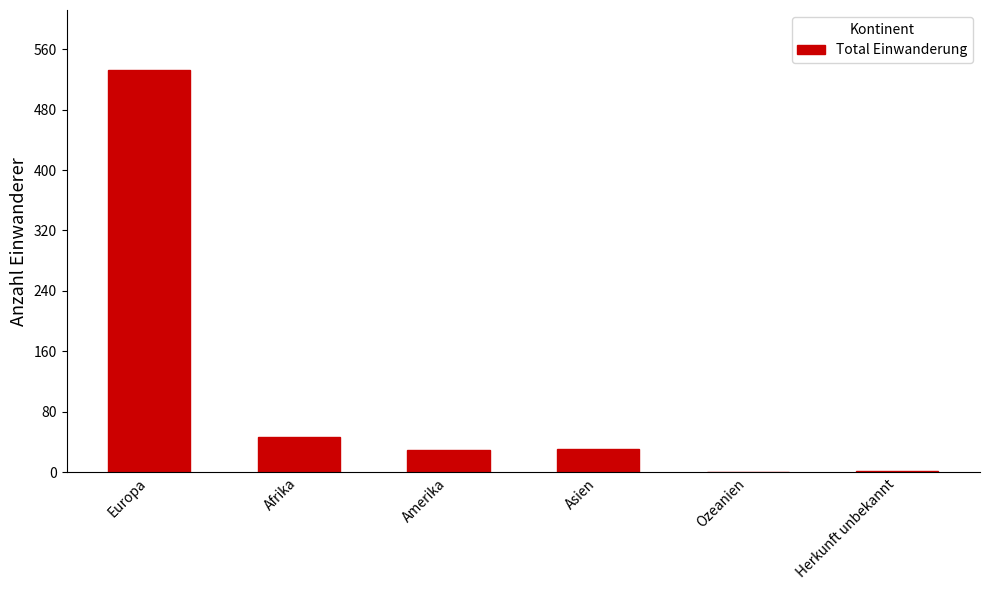

At which label is the value closest to 266?

Afrika